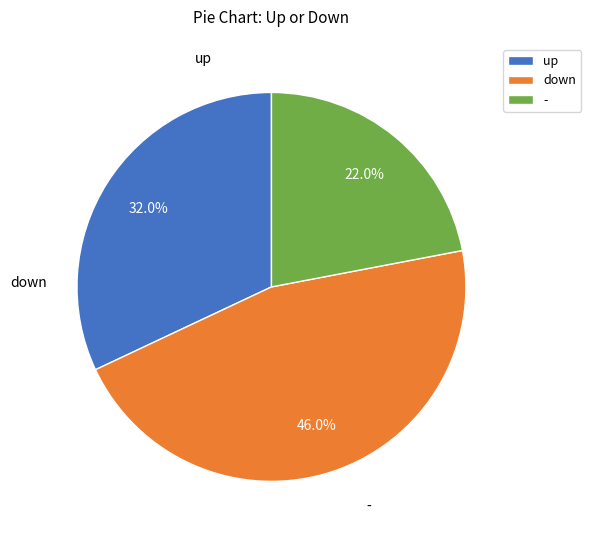

Is there a majority slice in this chart?

No